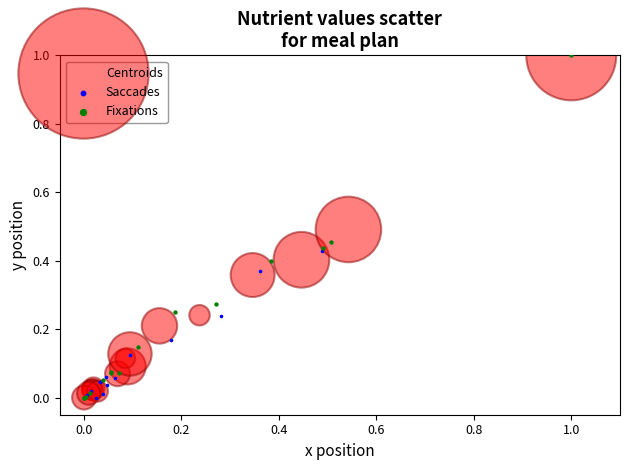

What are all the series names shown in the legend?

Centroids, Saccades, Fixations